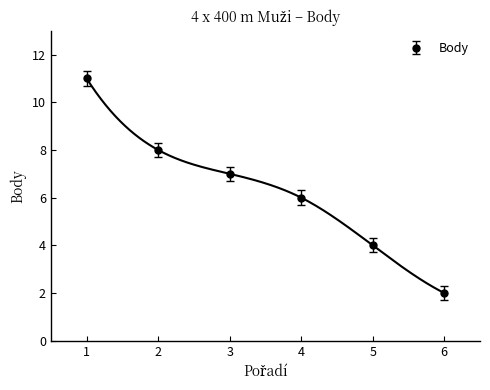

At which label does the data first exceed 7?

1